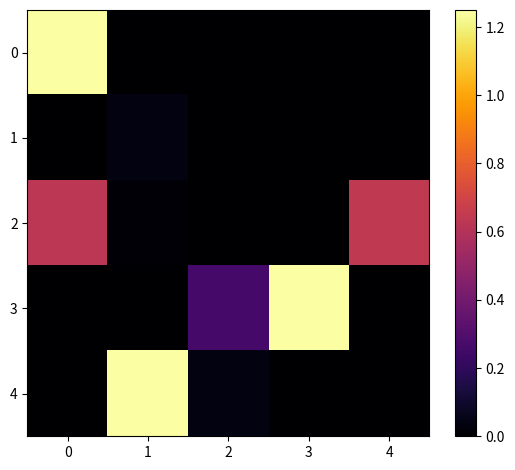

Reading left to right, what are all the values shown in this chart?

0: 0=1.2	1=0.0	2=0.0	3=0.0	4=0.0
1: 0=0.0	1=0.0	2=0.0	3=0.0	4=0.0
2: 0=0.6	1=0.0	2=0.0	3=0.0	4=0.6
3: 0=0.0	1=0.0	2=0.3	3=1.2	4=0.0
4: 0=0.0	1=1.2	2=0.0	3=0.0	4=0.0